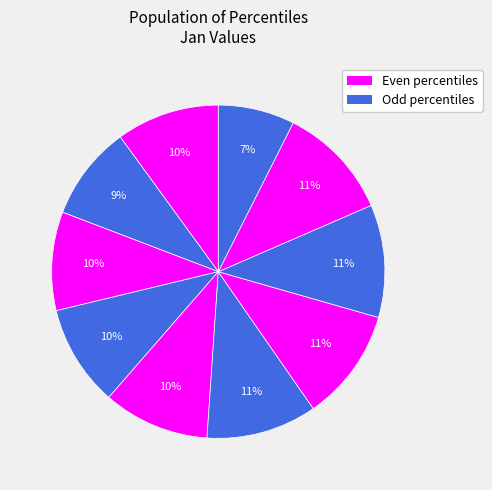

To the nearest percent, what is the difference between the largest and smallest slice percentages?

4%